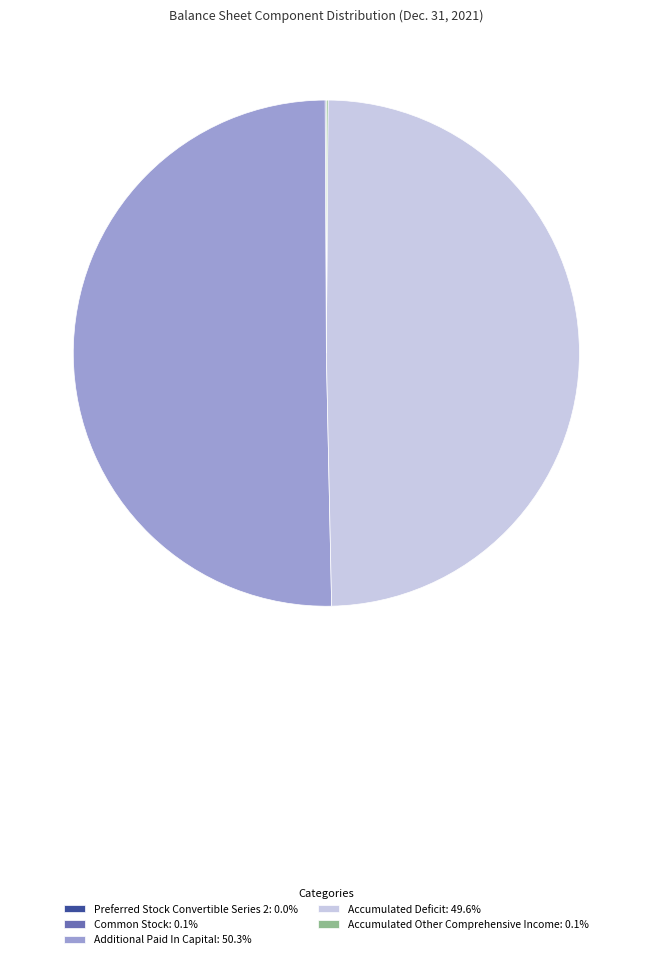

Which slice is the largest?

Additional Paid In Capital